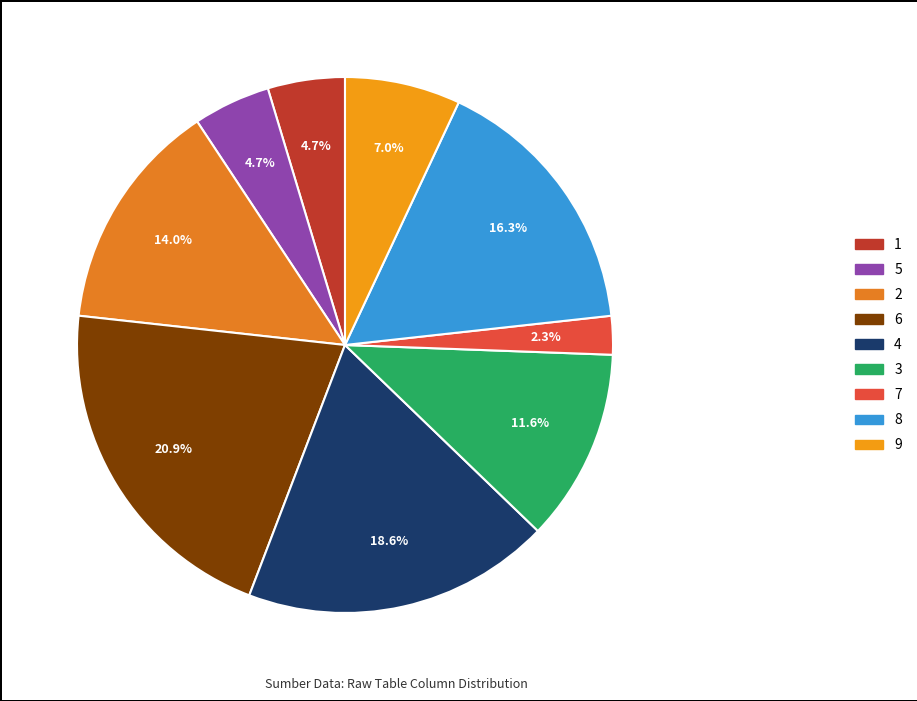

What is the change in value from 5 to 6?

+7